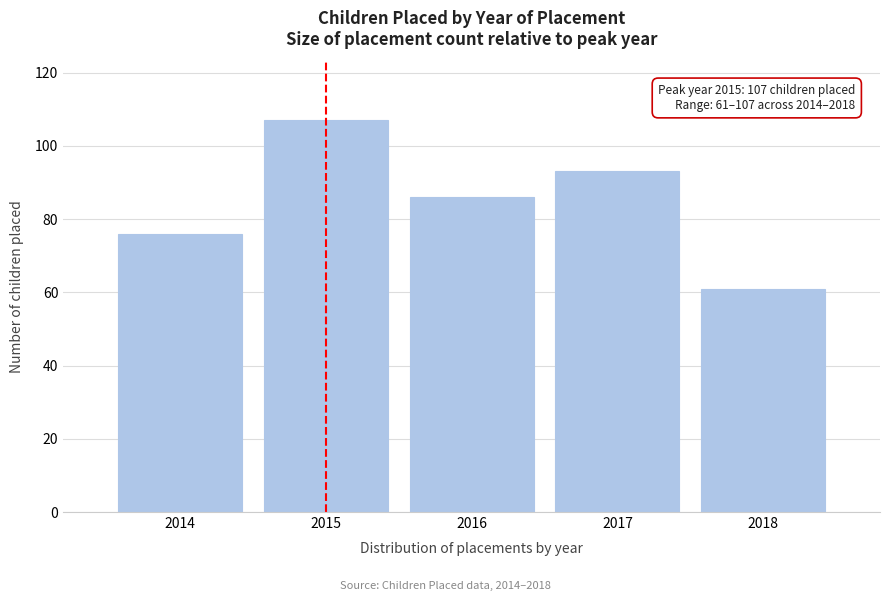

Reading left to right, what are all the values shown in this chart?

76	107	86	93	61